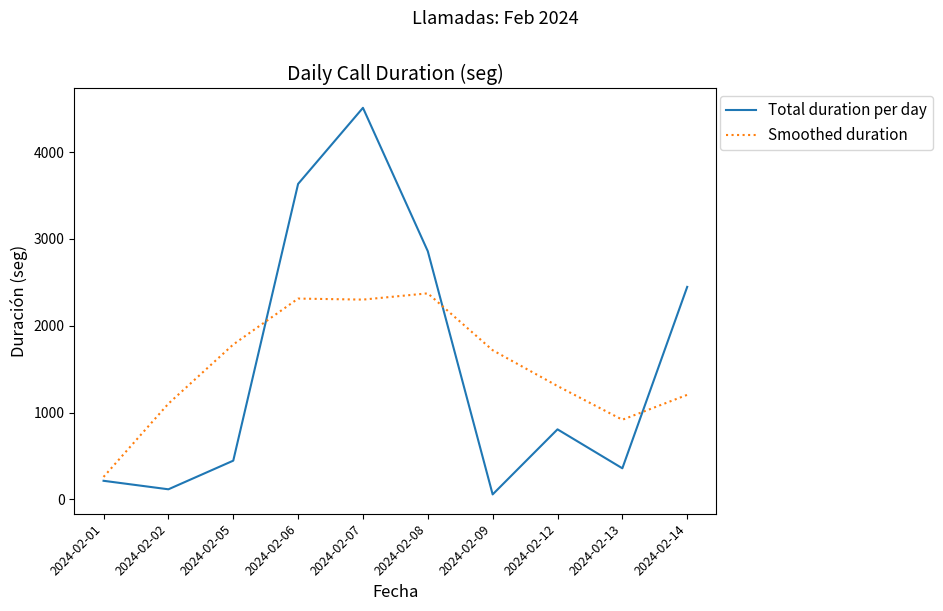

How many values in the Smoothed duration series are below 1718?

5